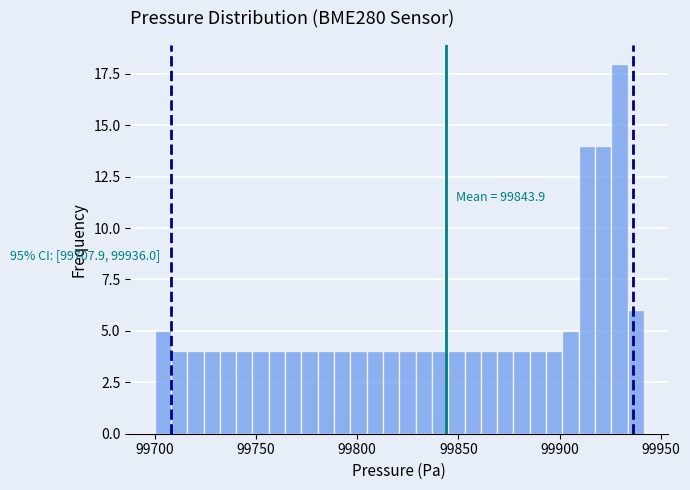

Read against the x-axis, roughly where is the centre of the tallest bar?

99930